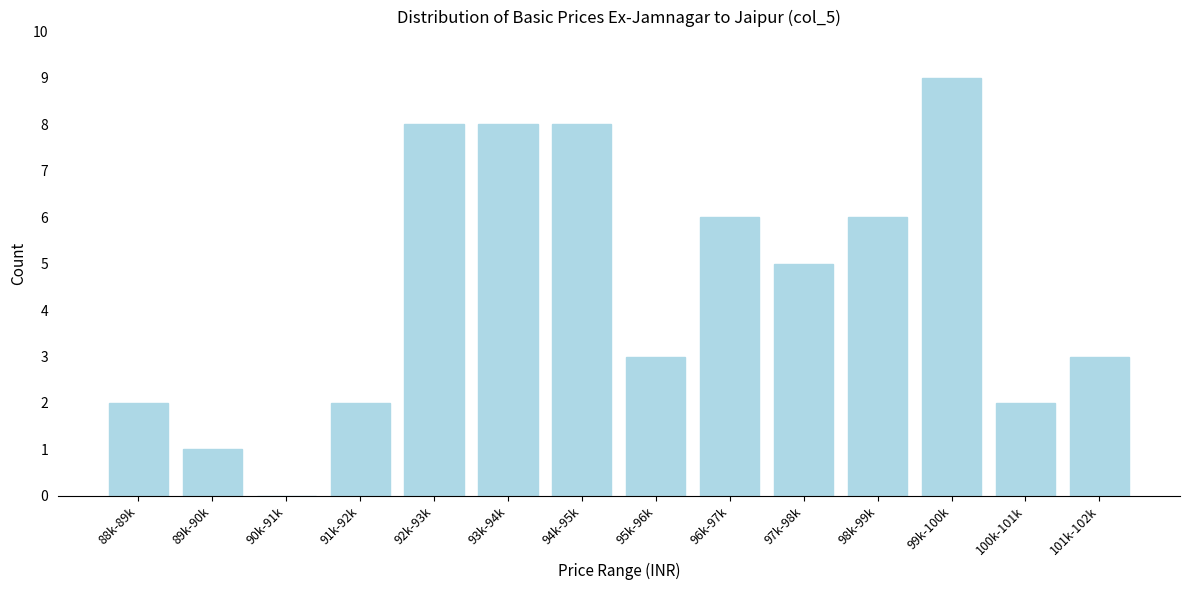

Reading left to right, list all the values displayed in this chart.

88k-89k=2	89k-90k=1	90k-91k=0	91k-92k=2	92k-93k=8	93k-94k=8	94k-95k=8	95k-96k=3	96k-97k=6	97k-98k=5	98k-99k=6	99k-100k=9	100k-101k=2	101k-102k=3